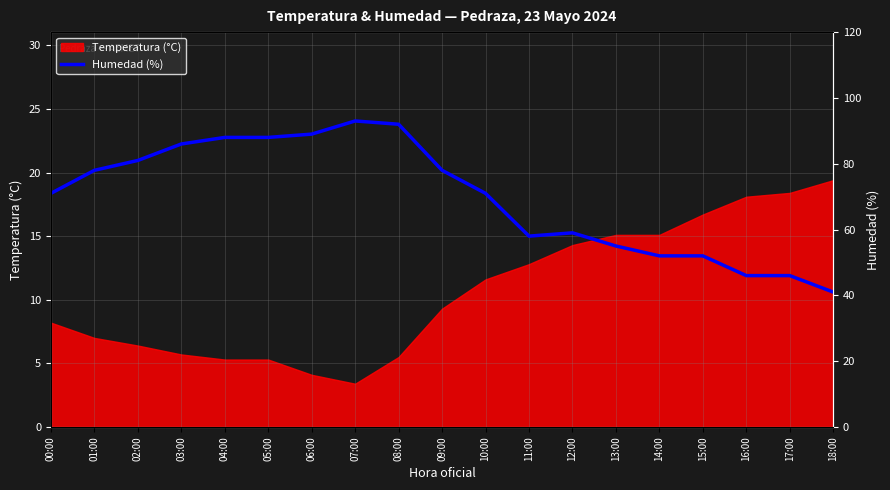

How many values are below 71?

8